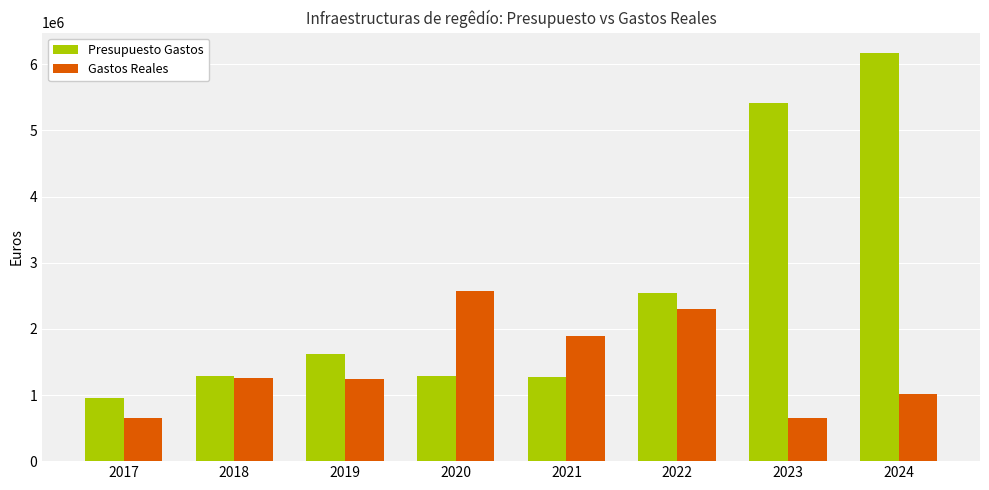

What is the sum of the Gastos Reales values at 2022 and 2017?

2953080.4